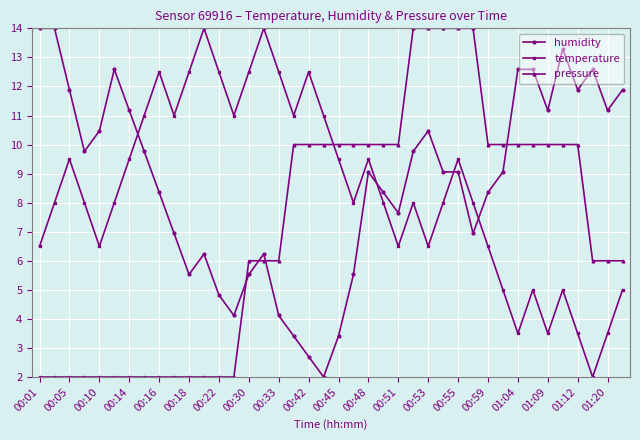

Does the chart display data point markers on the line(s)?

Yes